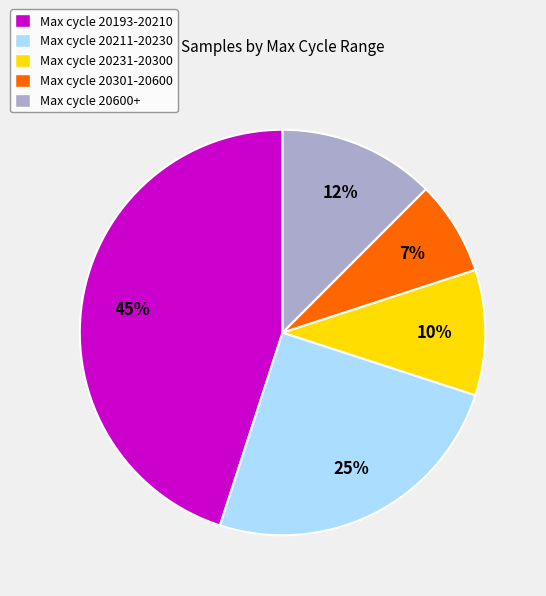

Is there a majority slice in this chart?

No